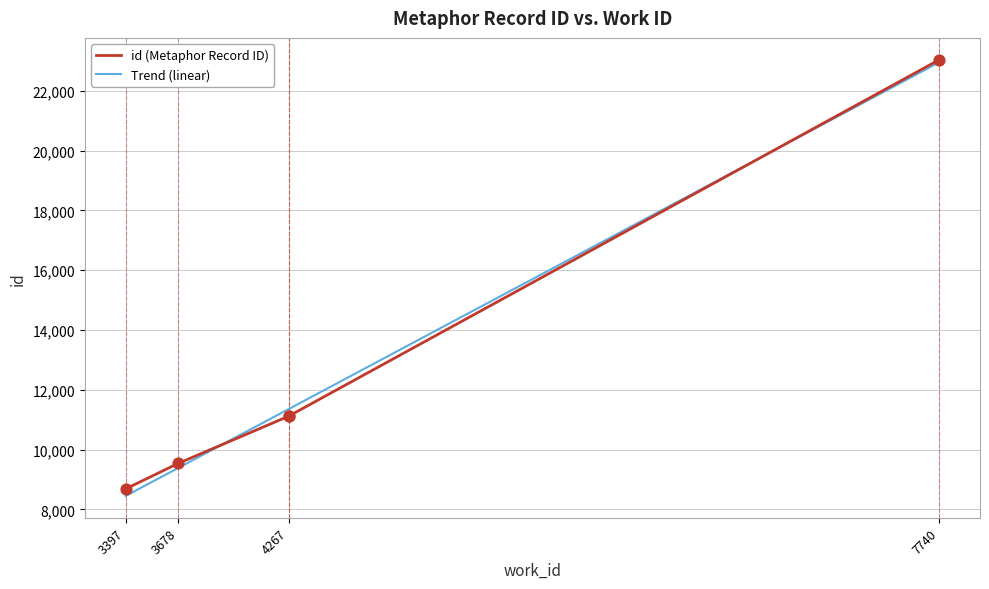

What is the change in value from 3397 to 4267?

+2432